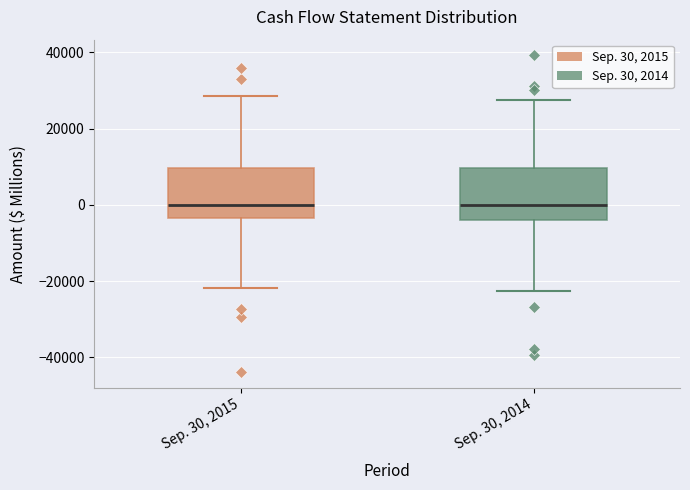

Reading left to right, read every box against the y-axis: the position of its median line, the range the box covers, and the ends of its whiskers. The values are not printed on the chart, so give them approximately, as read against the axis.

Sep. 30, 2015: median 0, box -4000 to 10000, whiskers -22000 to 28000
Sep. 30, 2014: median 0, box -4000 to 10000, whiskers -22000 to 28000